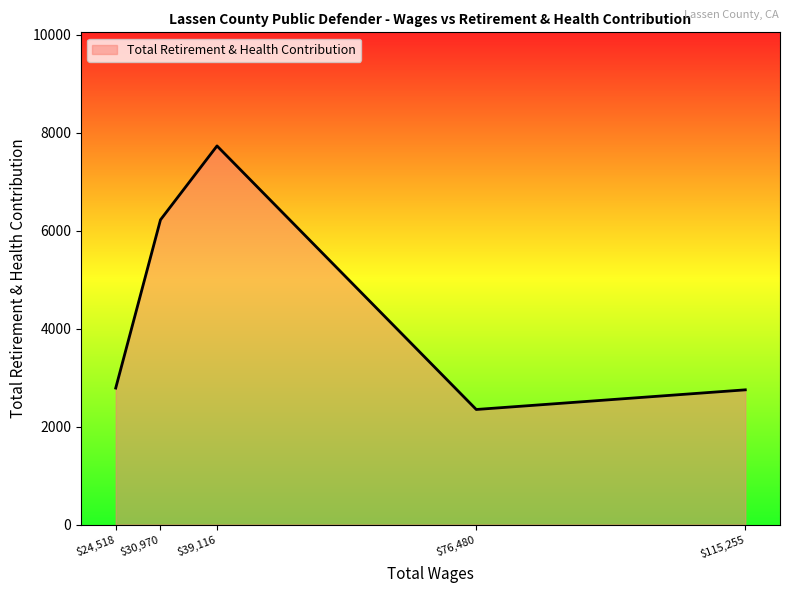

True or false: there are more than 1 points higher than both neighbors.

False